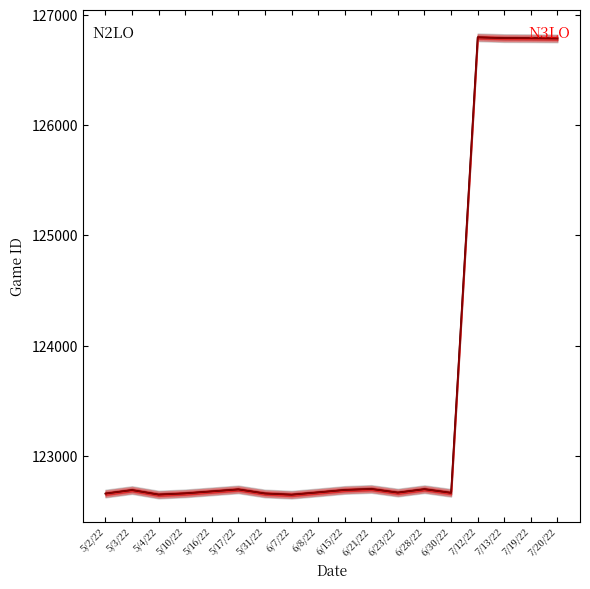

Reading left to right, transcribe all the data shown in this chart.

N2LO center: 5/2/22=122656	5/3/22=122688	5/4/22=122647	5/10/22=122658	5/16/22=122676	5/17/22=122694	5/31/22=122657	6/7/22=122646	6/8/22=122667	6/15/22=122689	6/21/22=122698	6/23/22=122665	6/28/22=122696	6/30/22=122663	7/12/22=126797	7/13/22=126790	7/19/22=126789	7/20/22=126787
N3LO center: 5/2/22=122656	5/3/22=122688	5/4/22=122647	5/10/22=122658	5/16/22=122676	5/17/22=122694	5/31/22=122657	6/7/22=122646	6/8/22=122667	6/15/22=122689	6/21/22=122698	6/23/22=122665	6/28/22=122696	6/30/22=122663	7/12/22=126797	7/13/22=126790	7/19/22=126789	7/20/22=126787